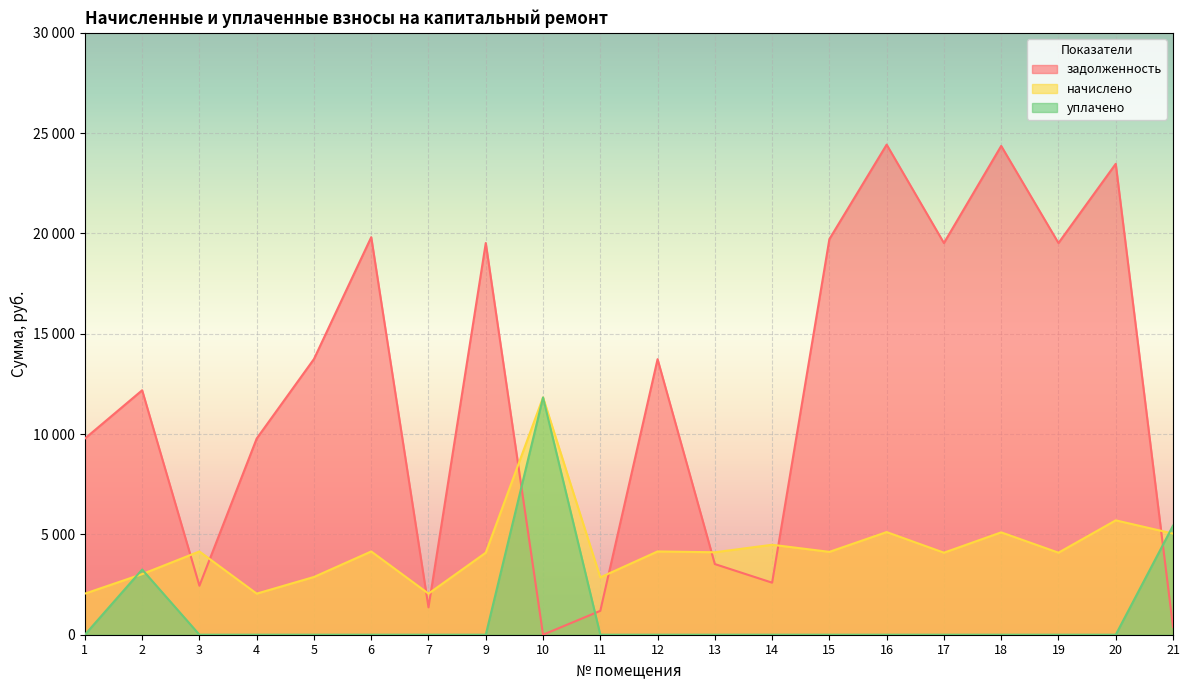

Which series changed the most between 19 and 21?

задолженность